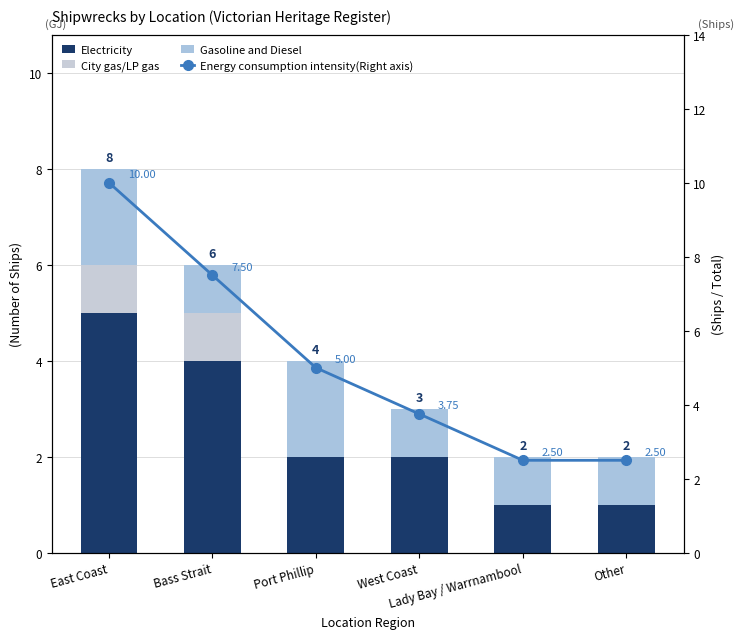

What is the total value across all series at Port Phillip?

9.0